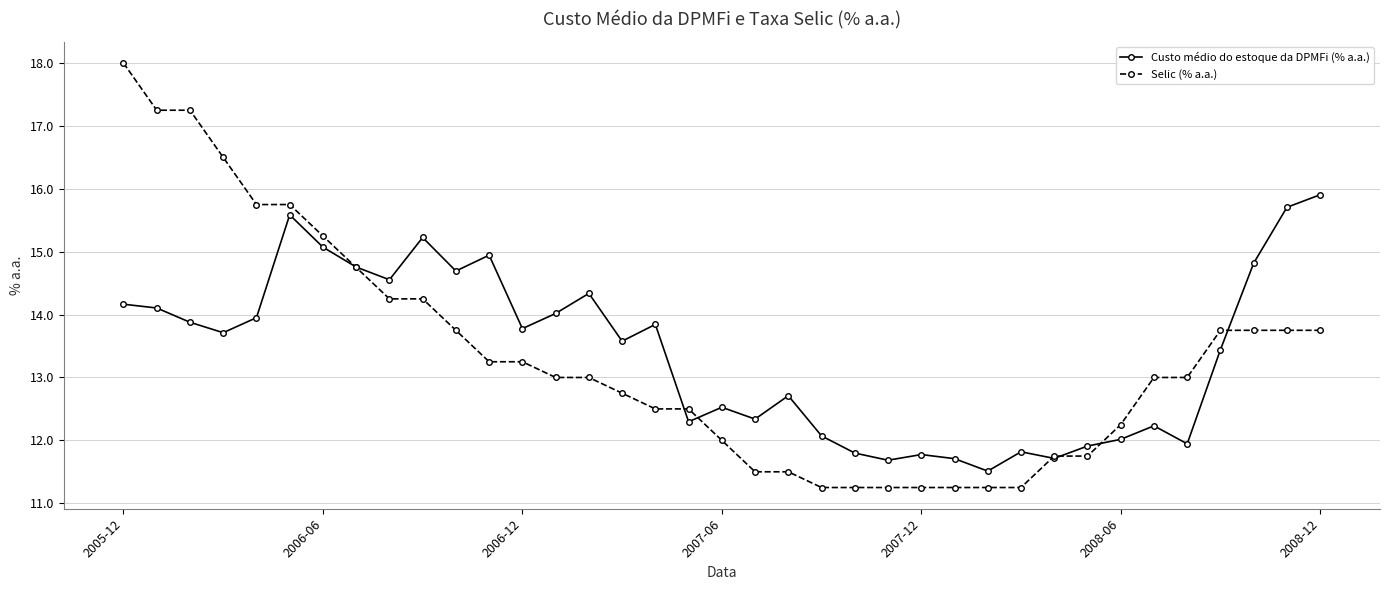

True or false: Custo médio do estoque da DPMFi (% a.a.) and Selic (% a.a.) intersect in this chart.

True